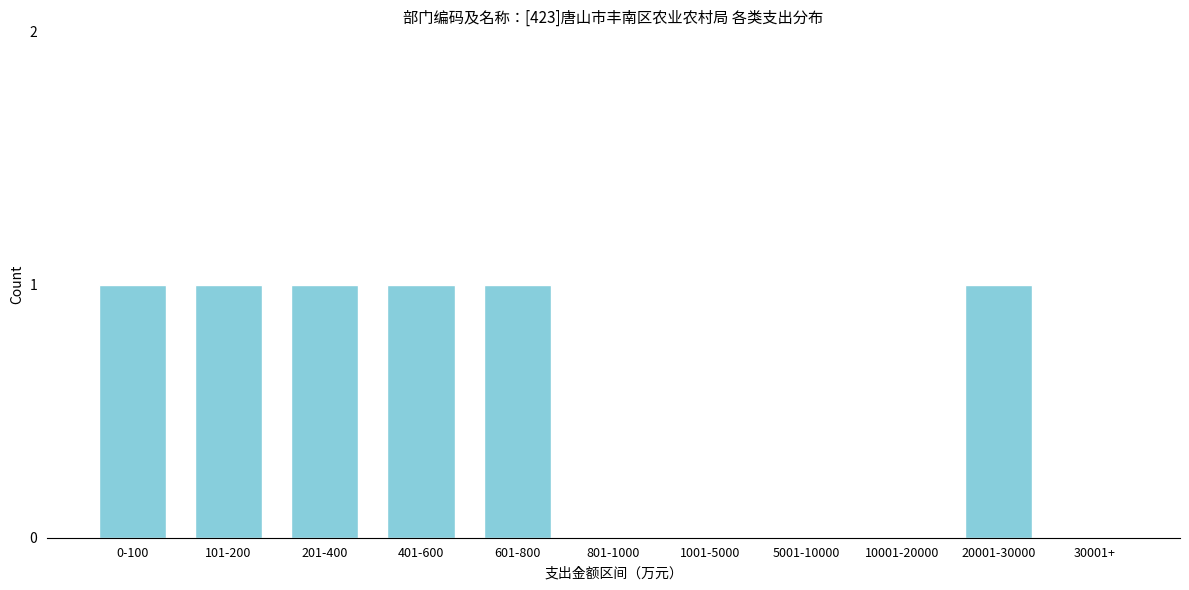

Reading left to right, transcribe all the data shown in this chart.

0-100=1	101-200=1	201-400=1	401-600=1	601-800=1	801-1000=0	1001-5000=0	5001-10000=0	10001-20000=0	20001-30000=1	30001+=0